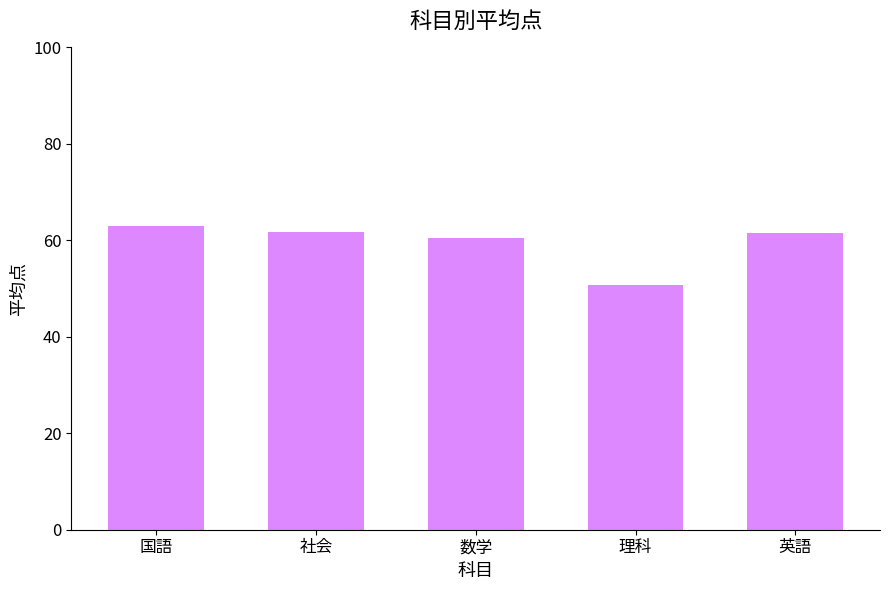

Which category has the lowest value across all series?

理科